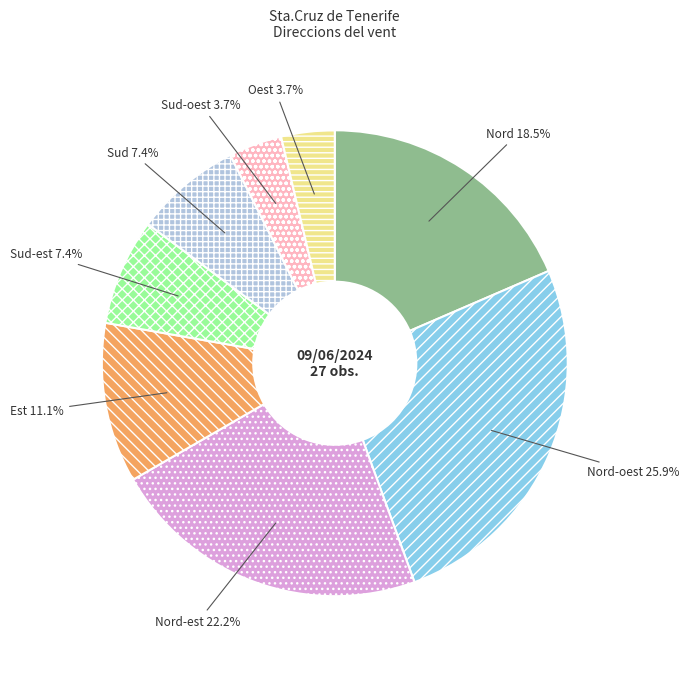

Is there any slice that represents more than half of the pie?

No